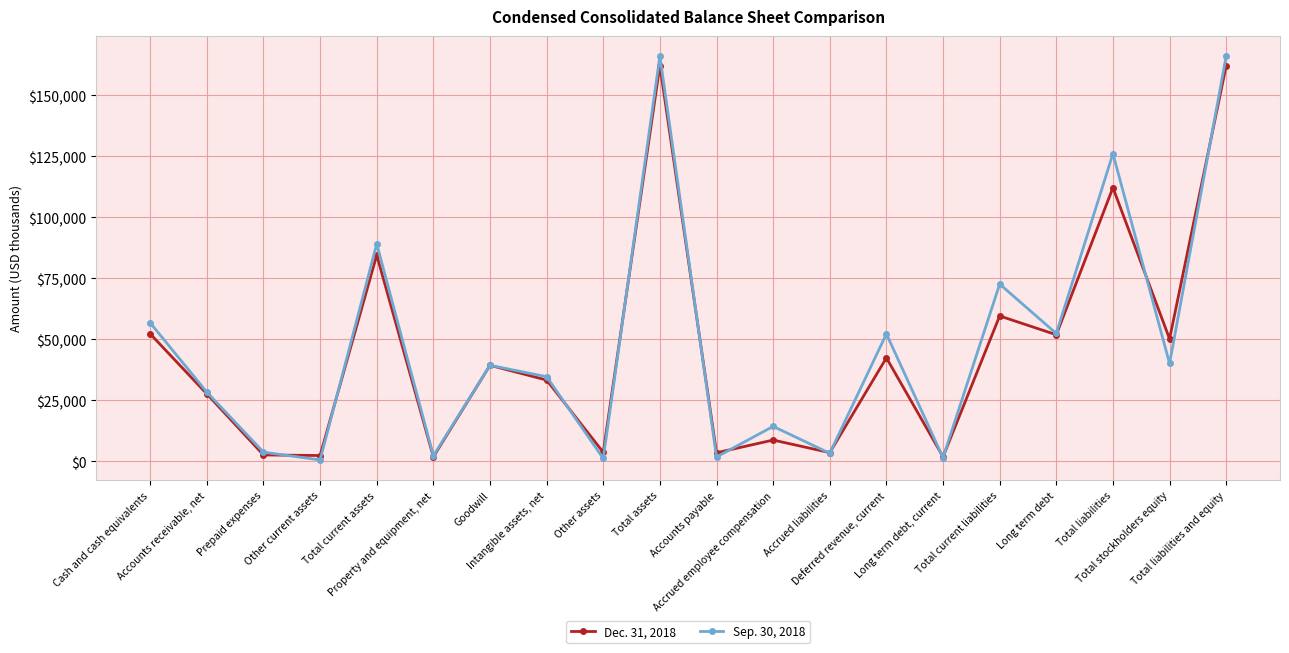

What is the label of the 16th point from the left?

Total current liabilities